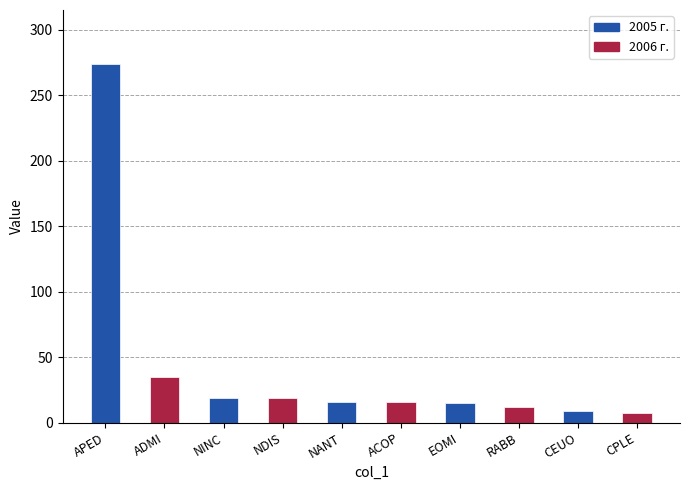

What is the ratio of the value at EOMI to the value at CPLE?

2.1